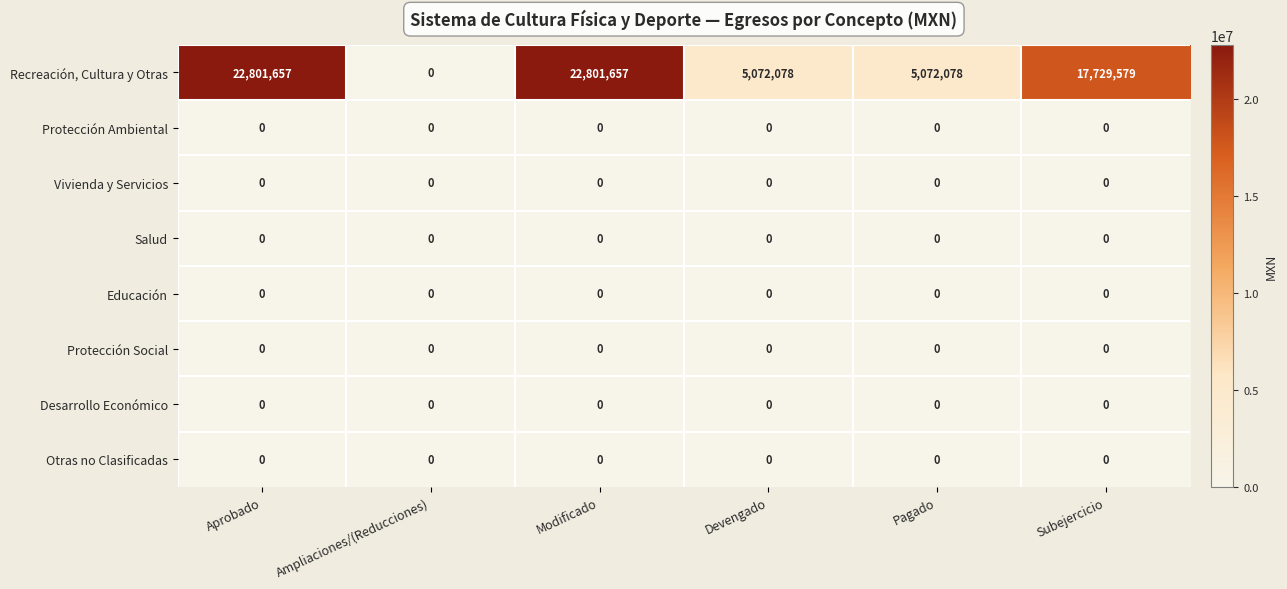

The value of Otras no Clasificadas at Modificado is 0. True or false?

True